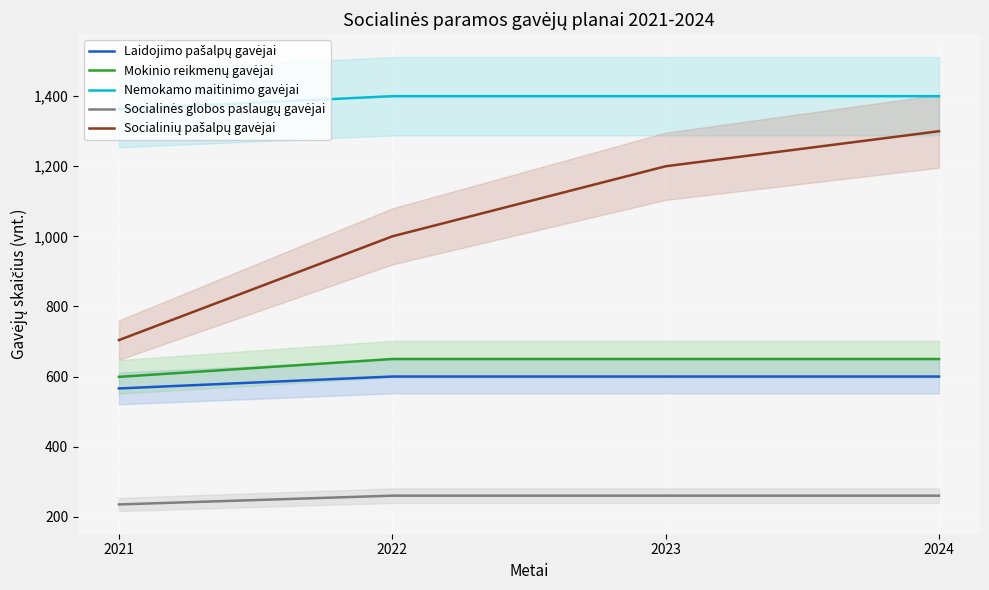

What are all the series names shown in the legend?

Laidojimo pašalpų gavėjai, Mokinio reikmenų gavėjai, Nemokamo maitinimo gavėjai, Socialinės globos paslaugų gavėjai, Socialinių pašalpų gavėjai